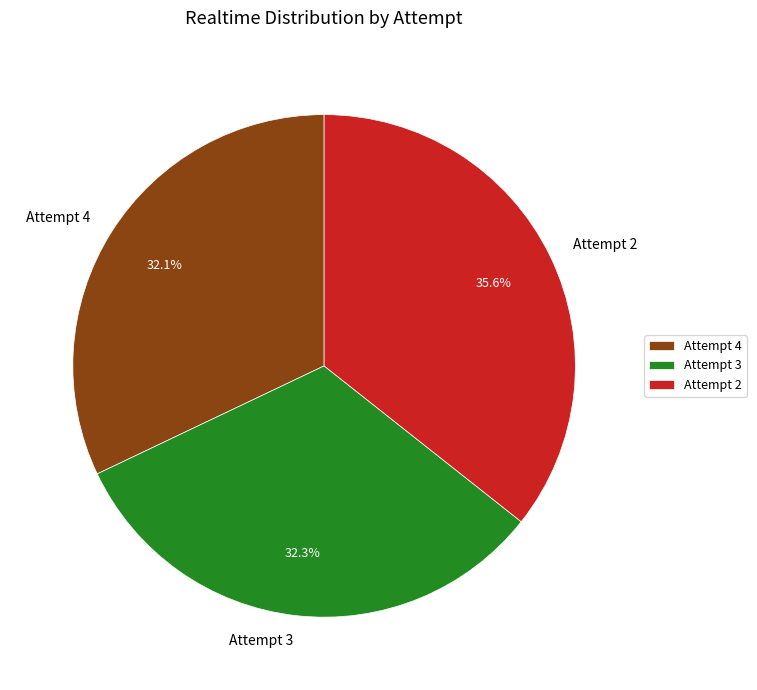

To the nearest percent, what is the average slice percentage?

33%